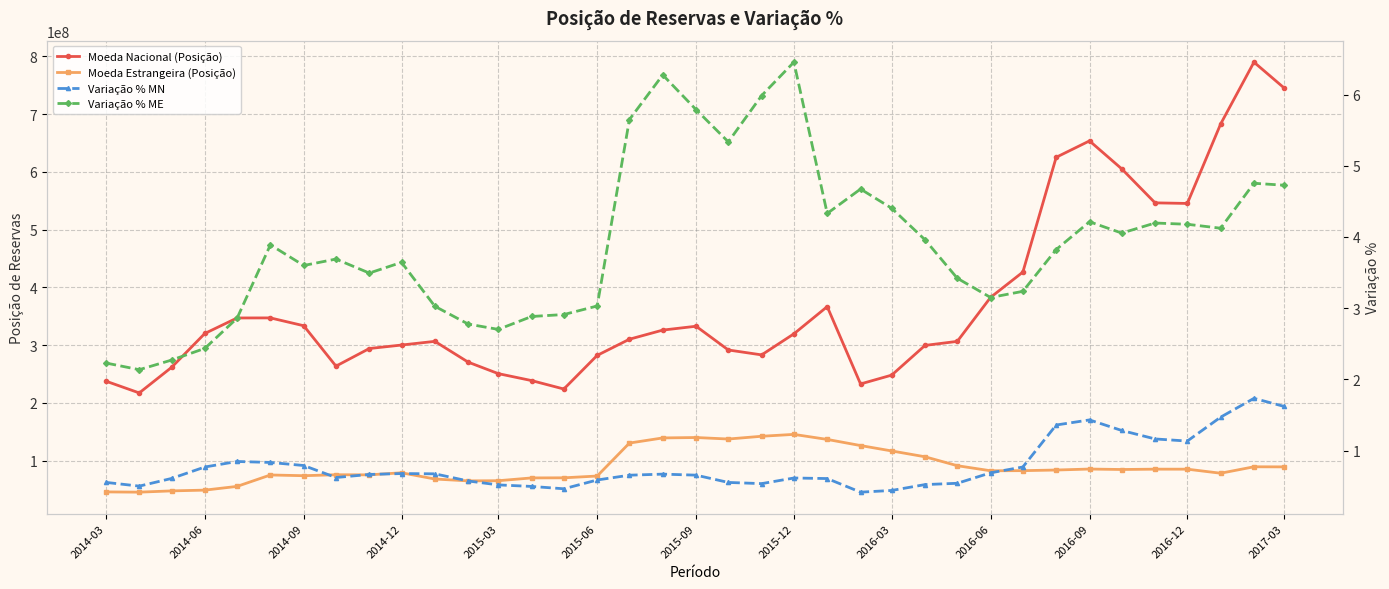

What is the difference between the highest and lowest values at 2014-09?

261403988.4